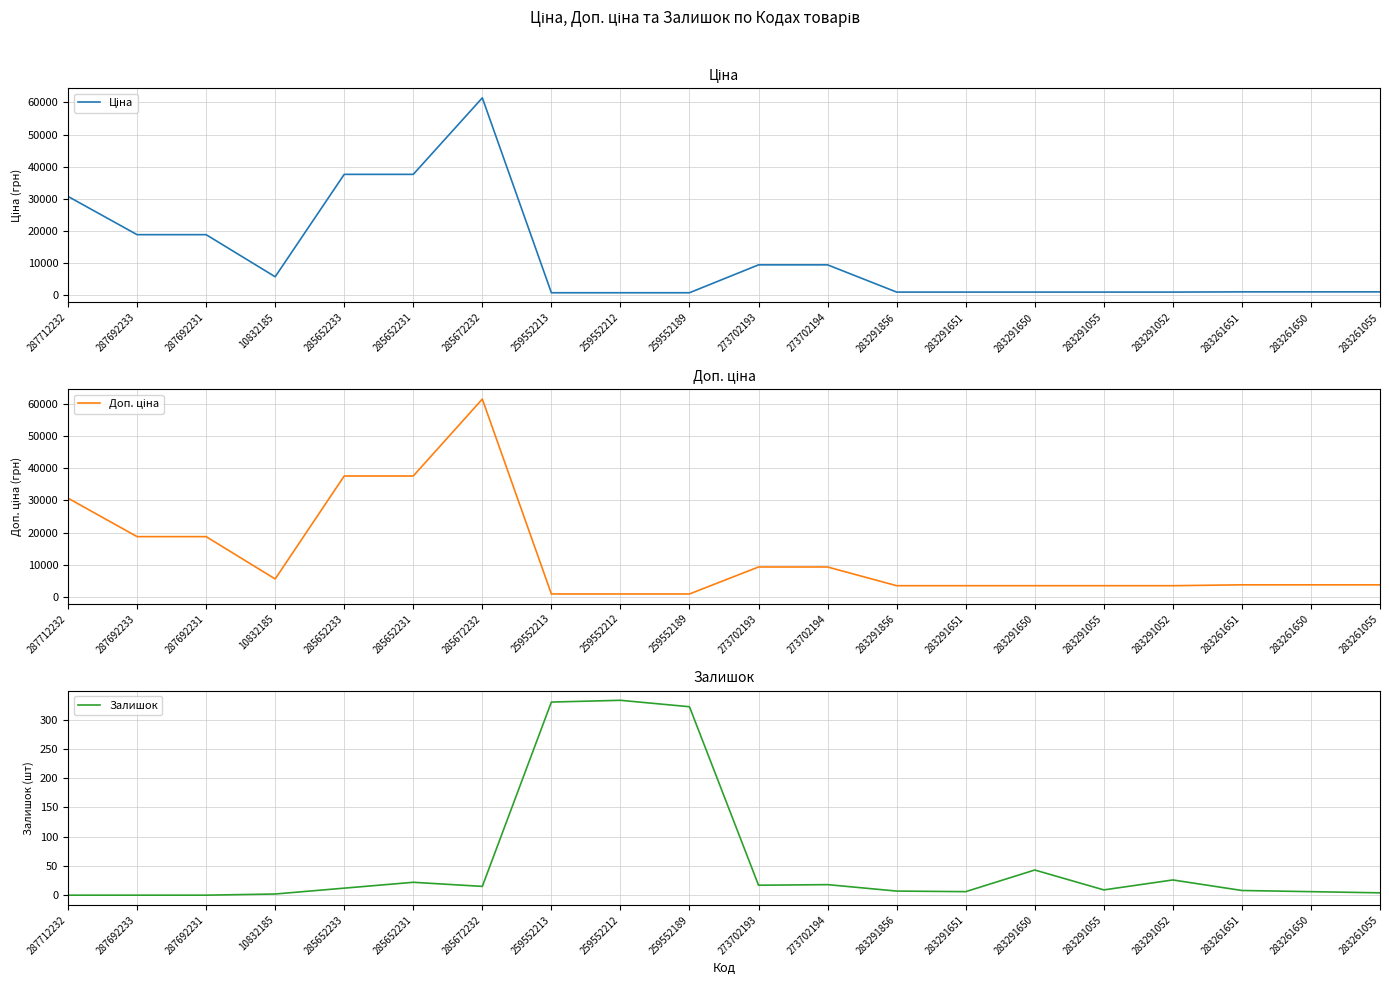

What is the total value across all series at 287692231?

37593.6